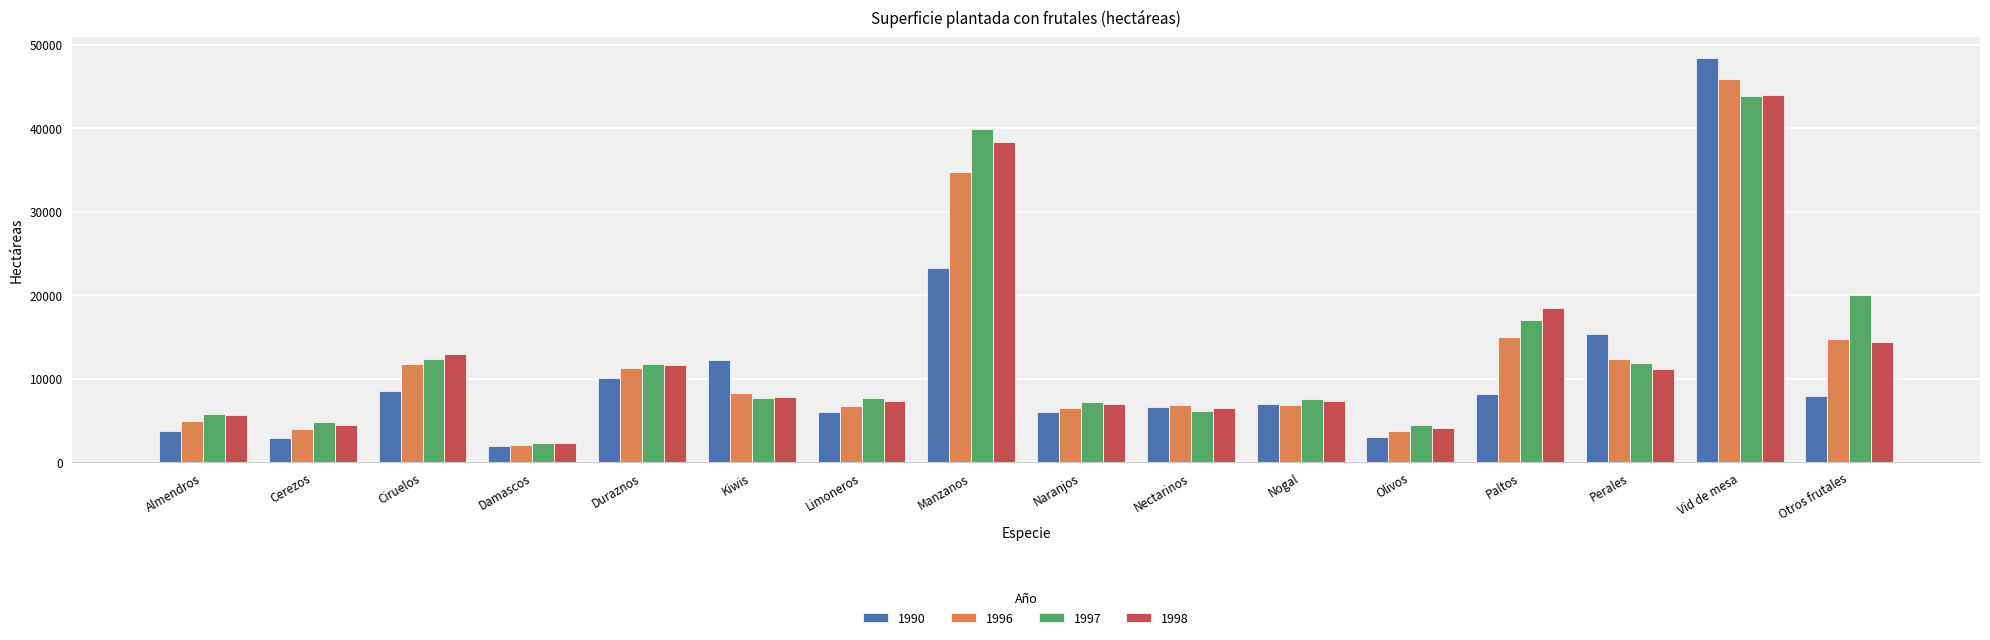

List the series in order of their overall mean, lowest first.

1990, 1996, 1998, 1997